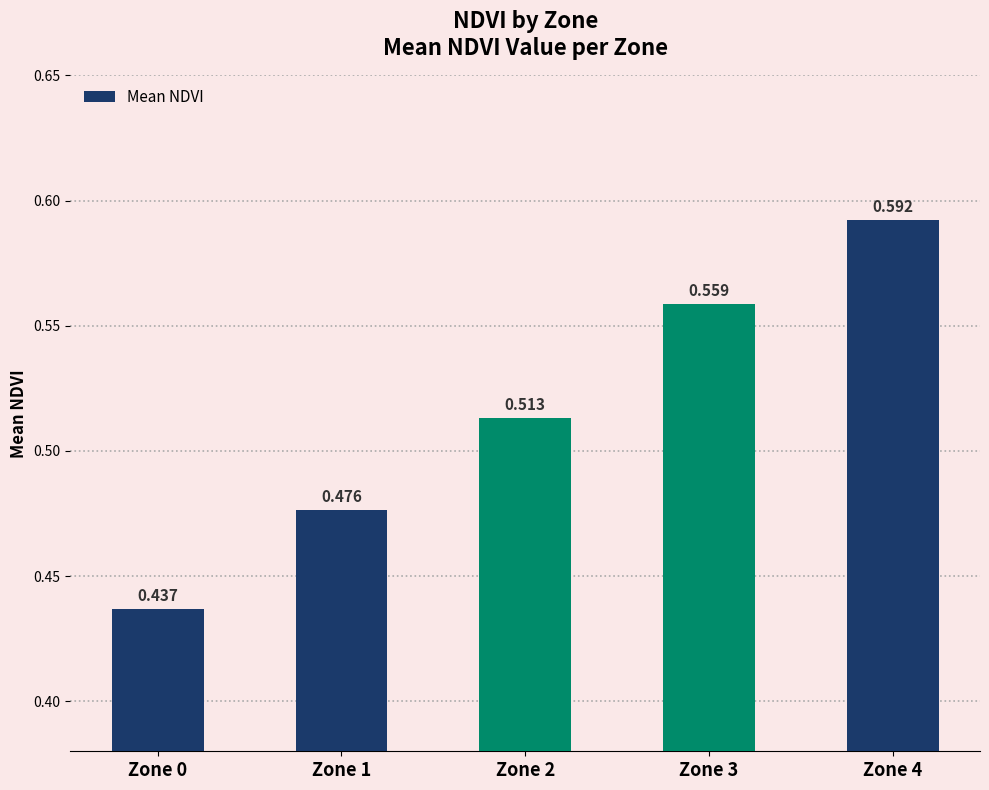

Reading right to left, extract all data points from this chart.

Zone 4=0.6	Zone 3=0.6	Zone 2=0.5	Zone 1=0.5	Zone 0=0.4